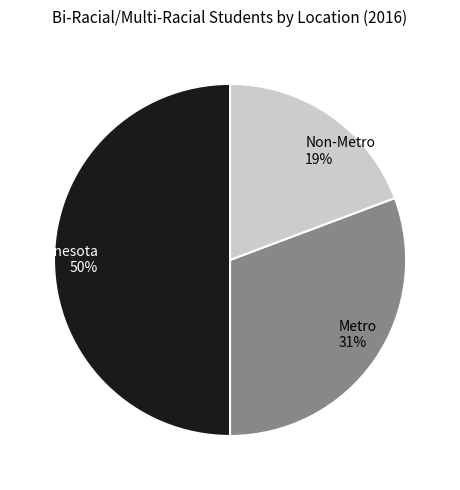

How many slices are in this pie chart?

3